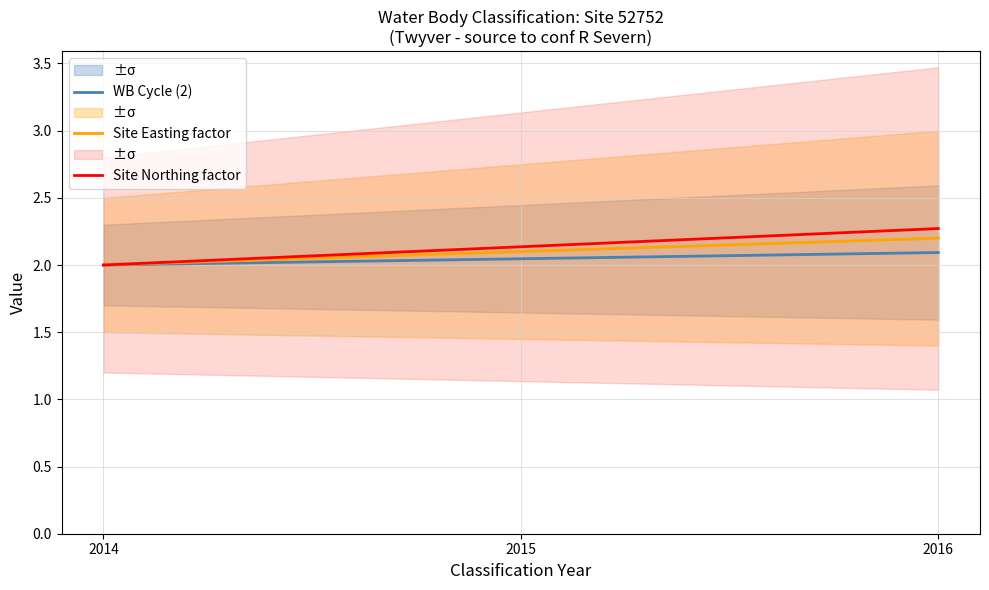

How many values in the Site Northing factor series exceed 2?

2